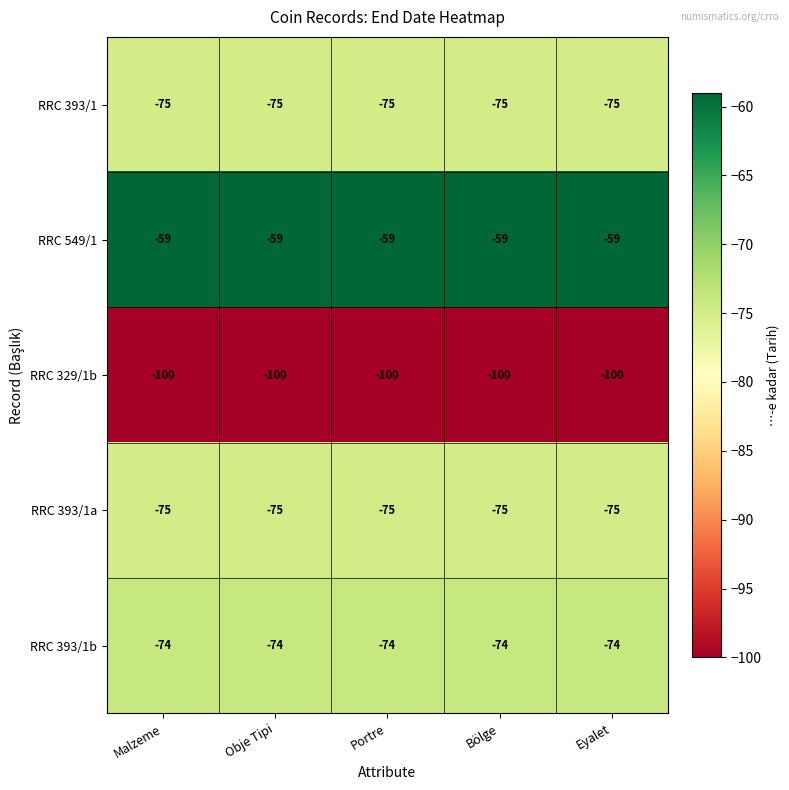

The value of RRC 393/1 at Bölge is -40. True or false?

False